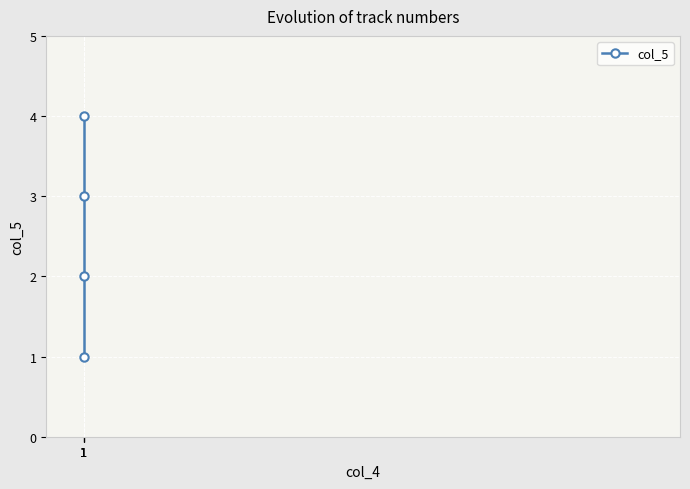

Where does the data first go above 3?

1